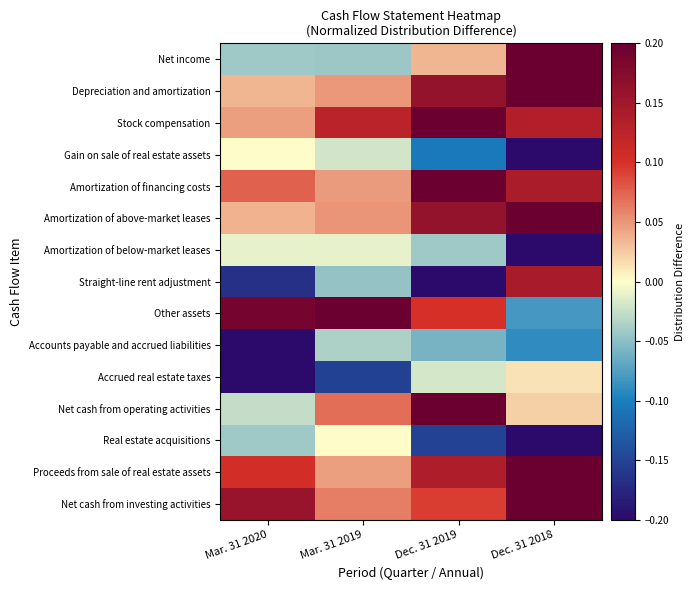

How many data points does each series have?

4